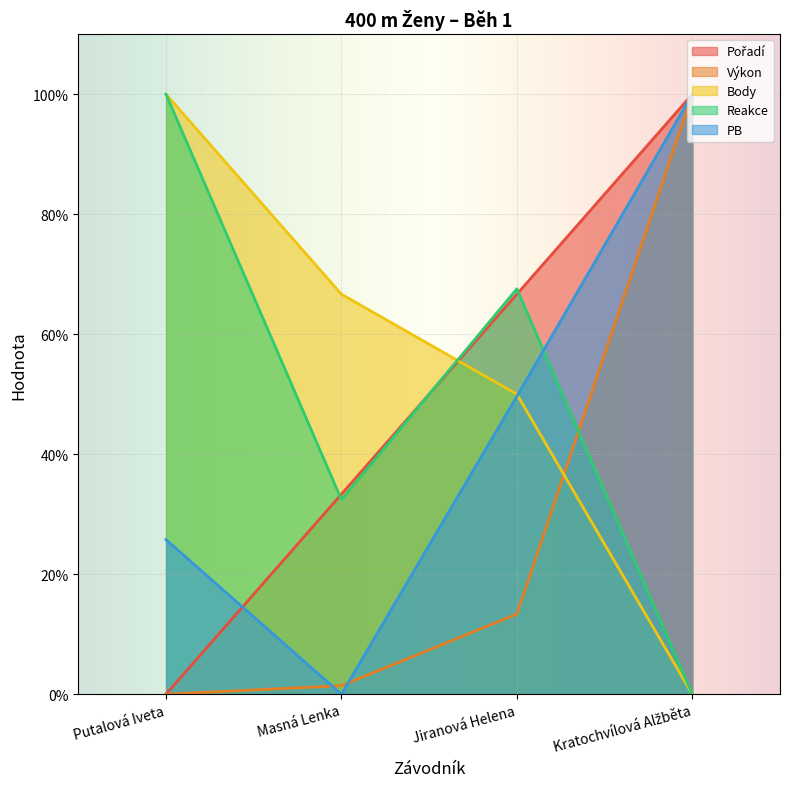

Rank the series by their maximum value, from lowest to highest.

Pořadí, Výkon, Body, Reakce, PB